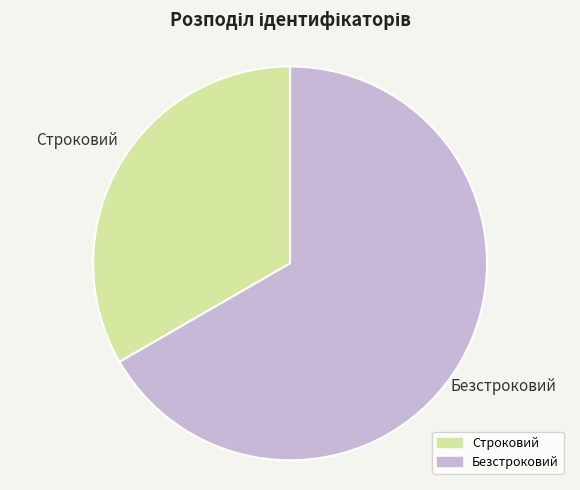

Is the sum of Строковий and Безстроковий greater than half?

Yes